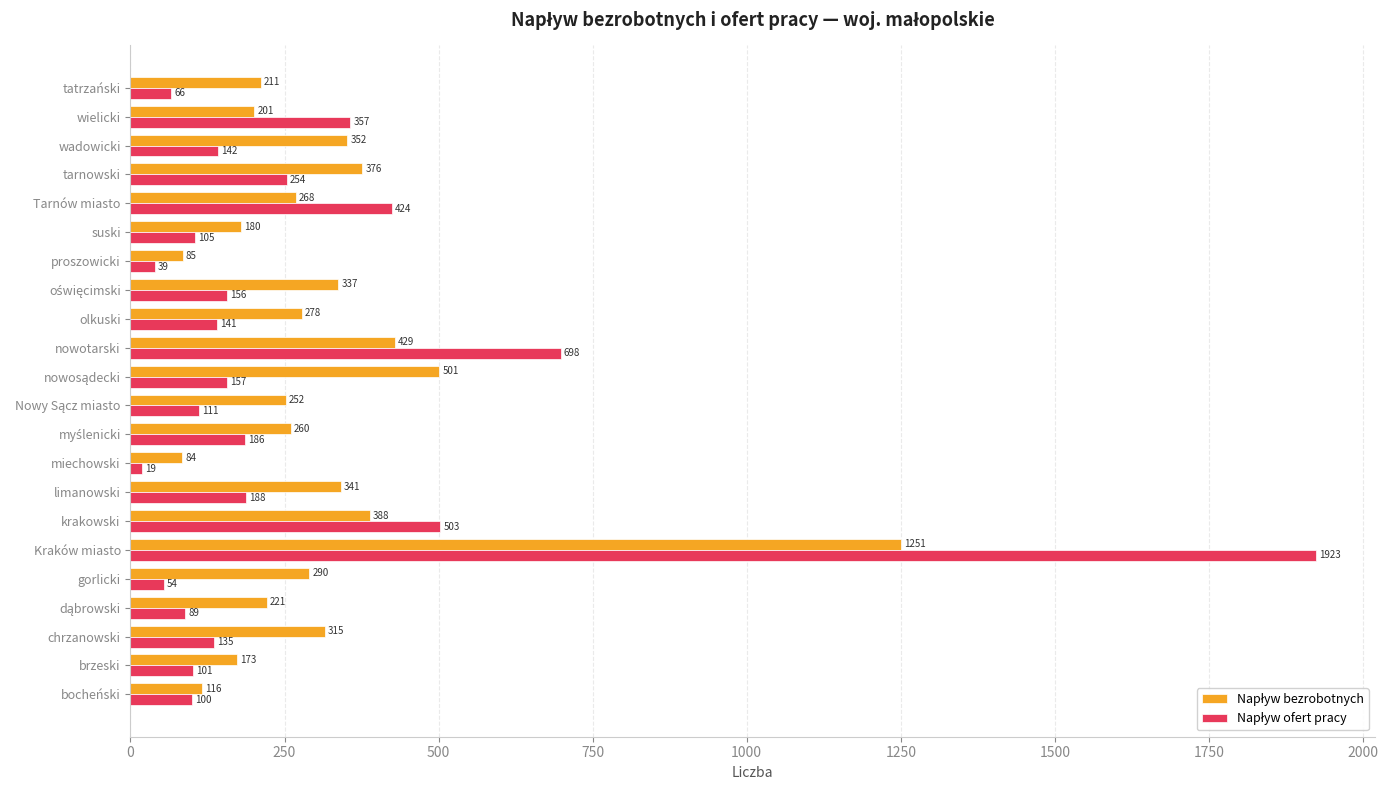

At which category is the sum across all series the highest?

Kraków miasto